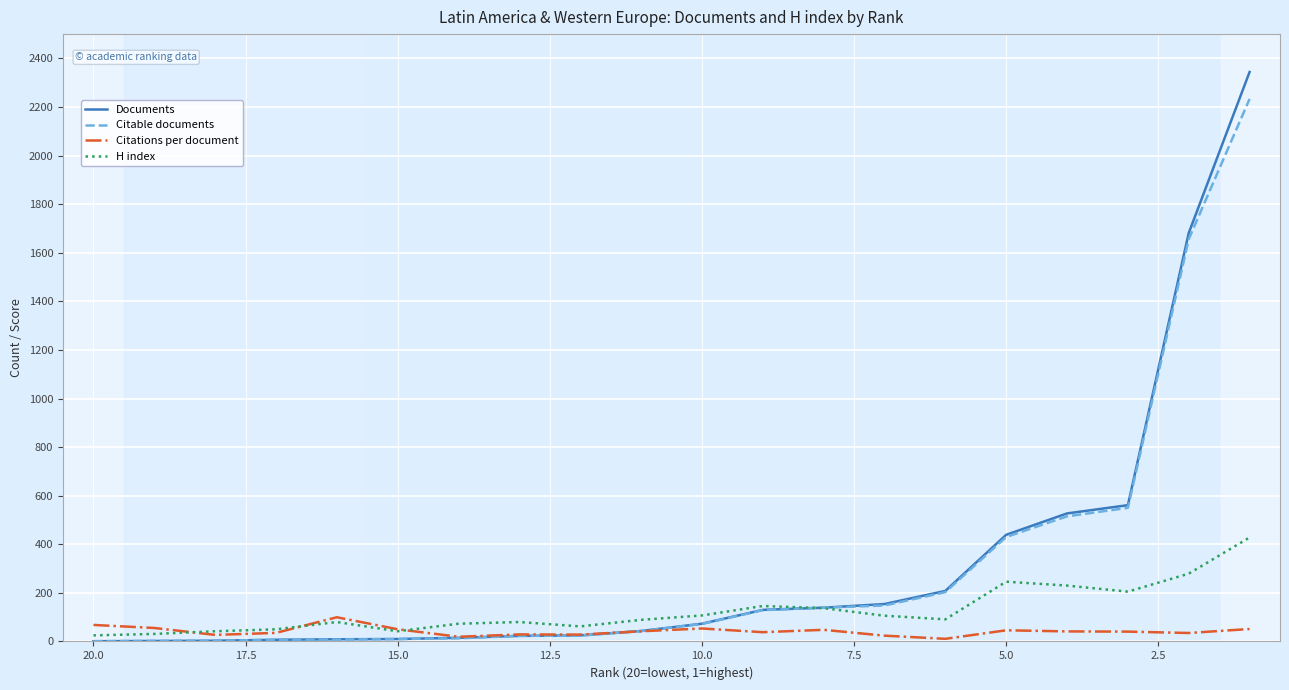

How many lines are shown in the chart?

4